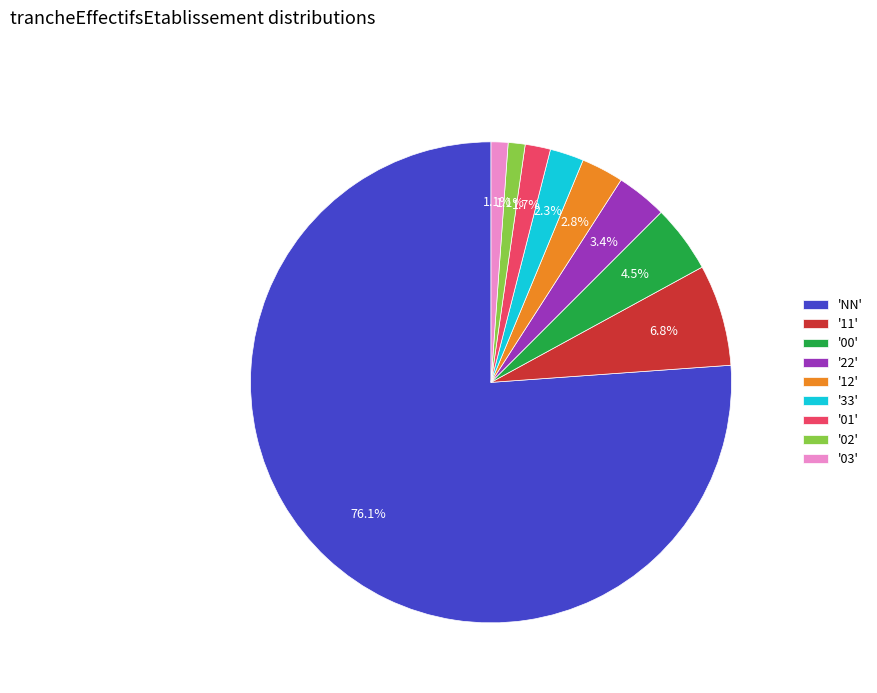

Combined, what portion of the pie is '22' and '03'?

4.5%